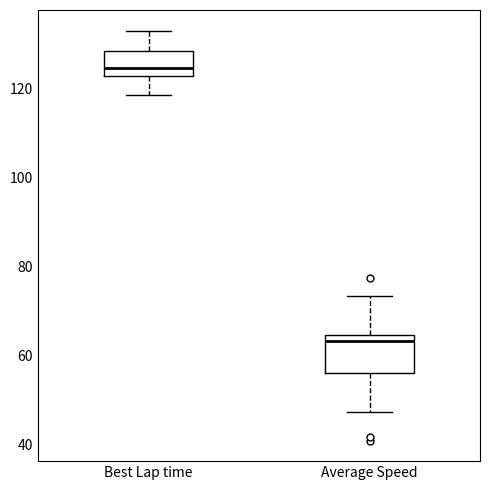

Which box is the tallest, from its lower edge to its upper edge?

Average Speed